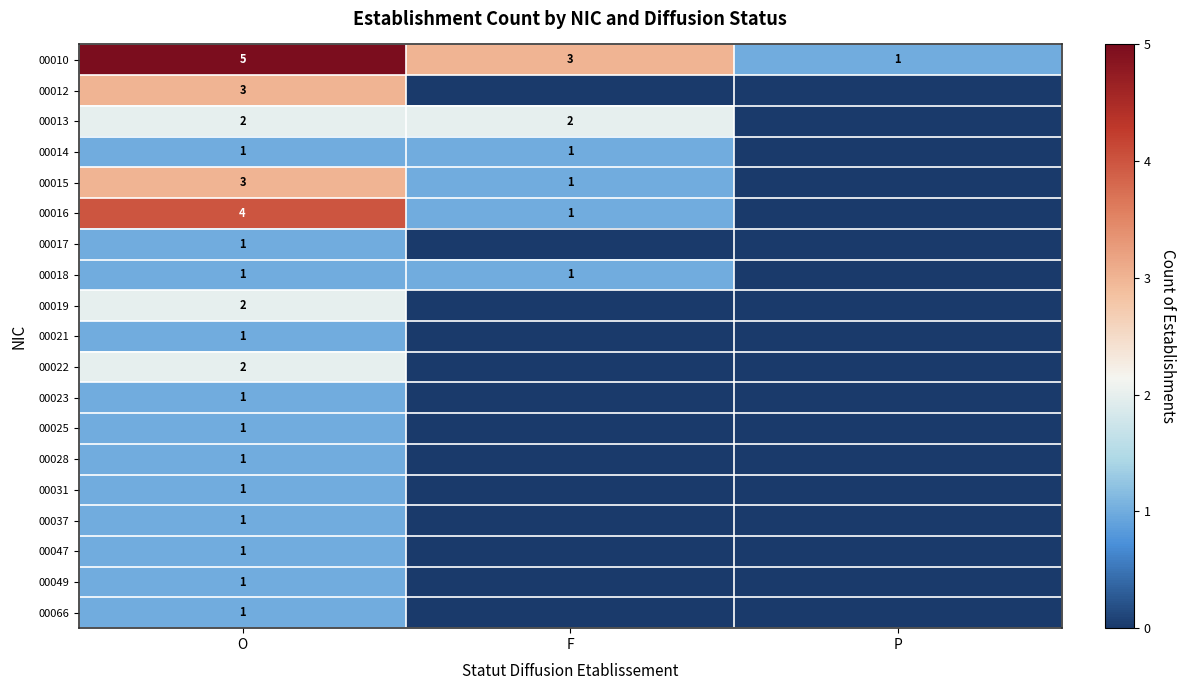

What is the sum of all 00010 values?

9